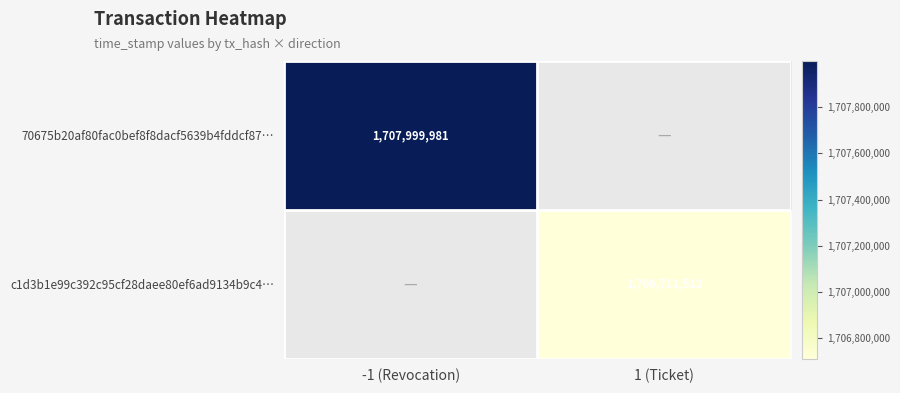

The 70675b20af80fac0bef8f8dacf5639b4fddcf87… series shows 2909862396 at -1 (Revocation). True or false?

False